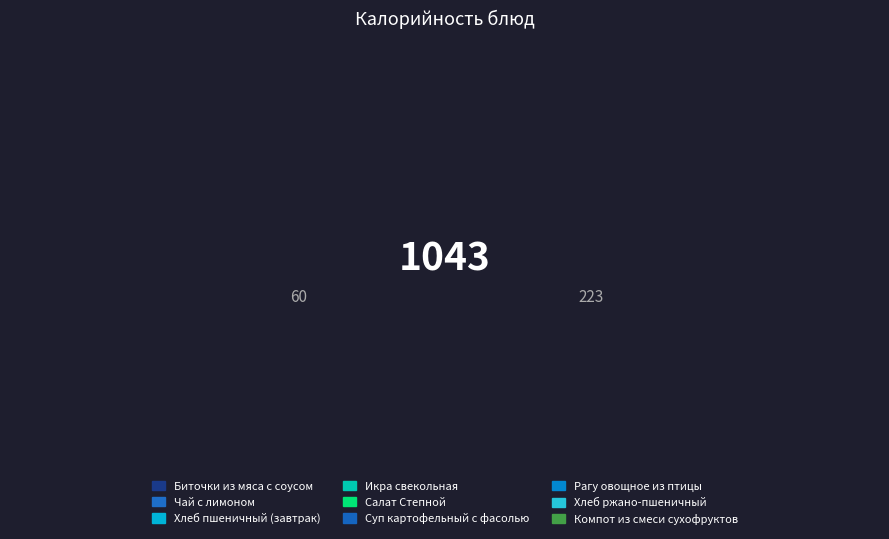

Combined, do Компот из смеси сухофруктов and Суп картофельный с фасолью account for over 50%?

No